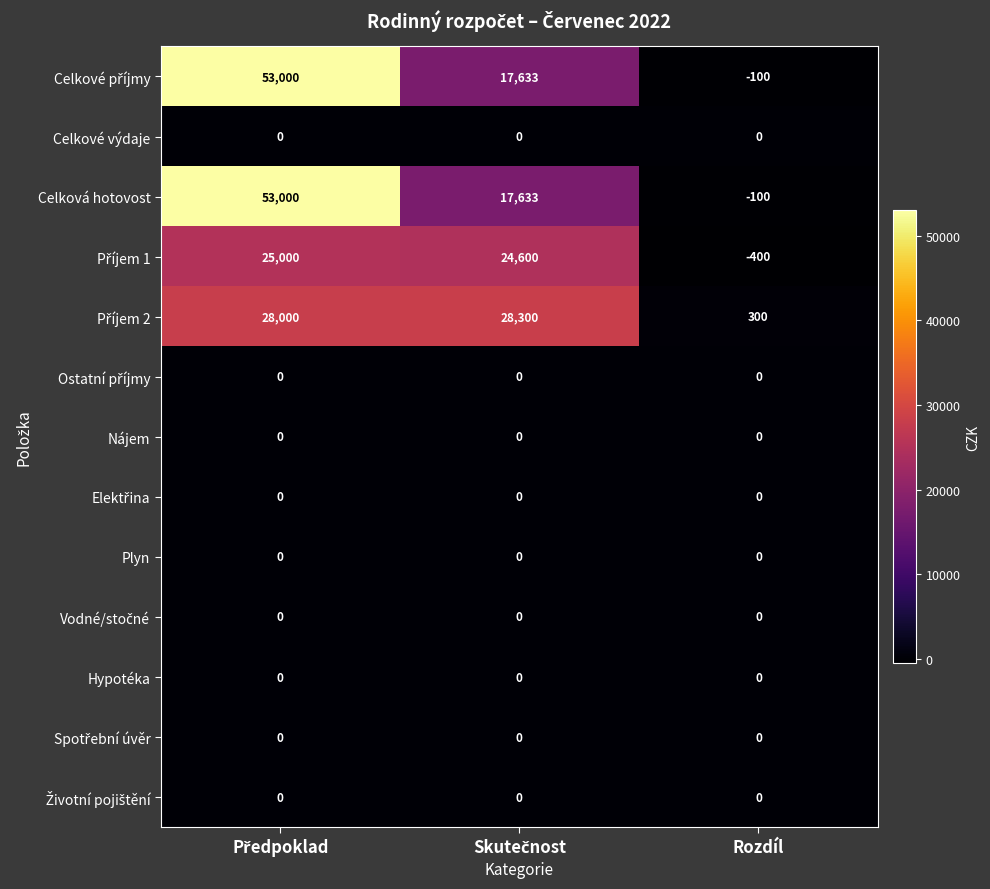

The value of Celková hotovost at Rozdíl is -43. True or false?

False